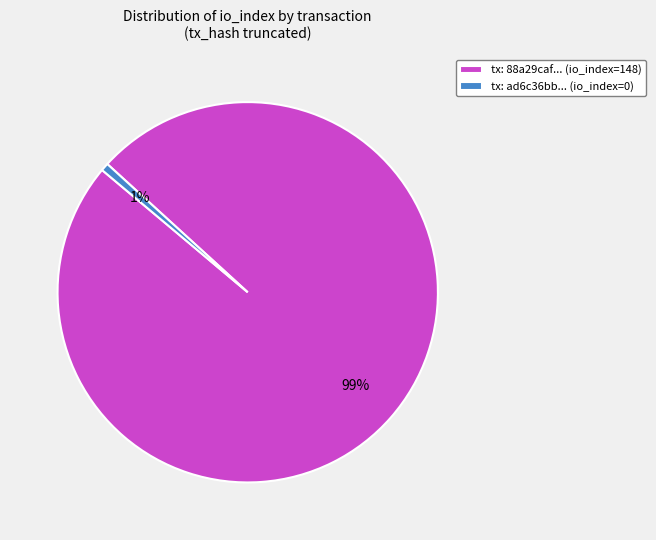

Is there a majority slice in this chart?

Yes